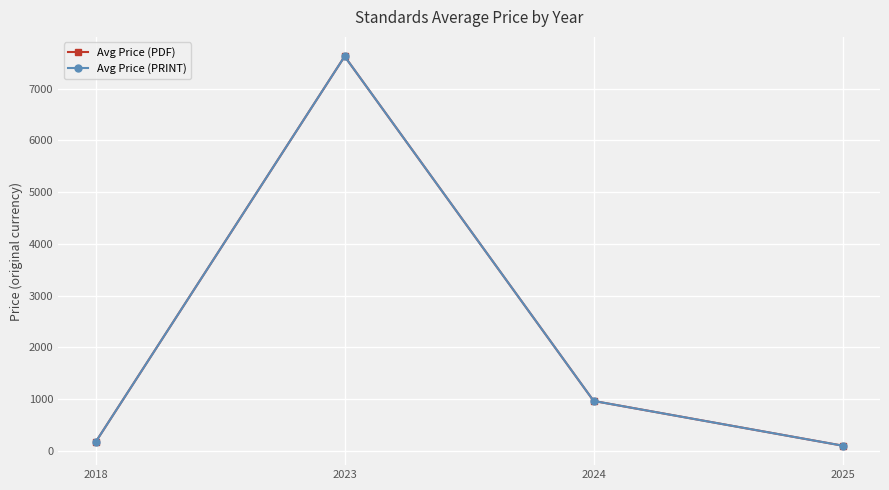

True or false: Avg Price (PDF) and Avg Price (PRINT) cross at least once.

False